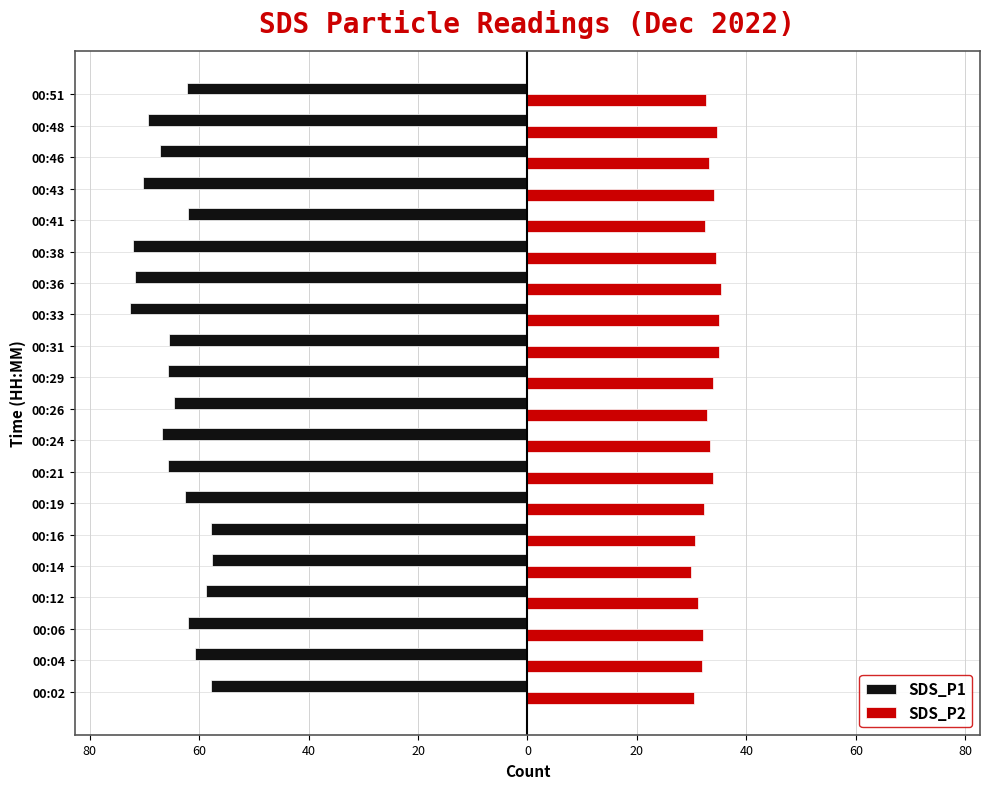

Which series has the widest spread of values?

SDS_P1